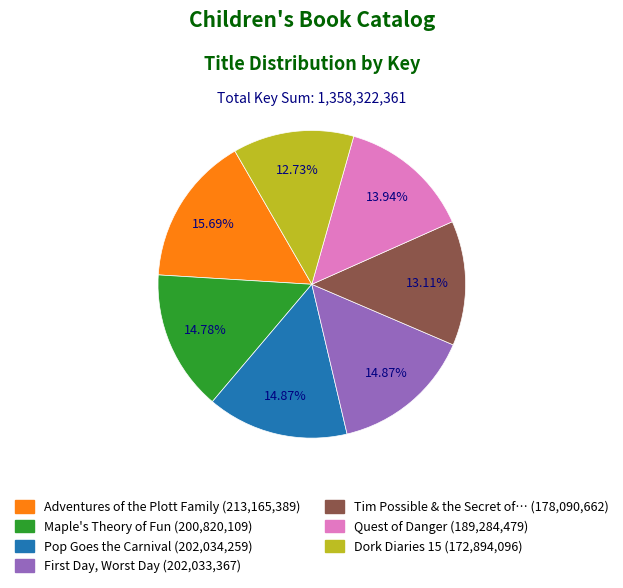

To the nearest percent, what is the average slice percentage?

14%